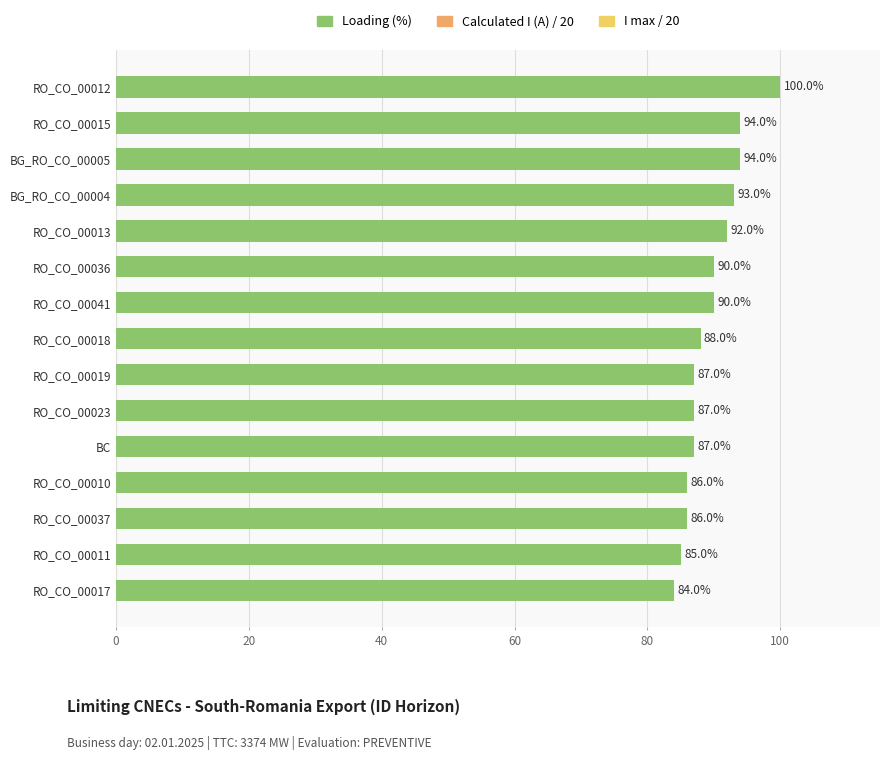

The chart shows a value of 87 at RO_CO_00023. True or false?

True